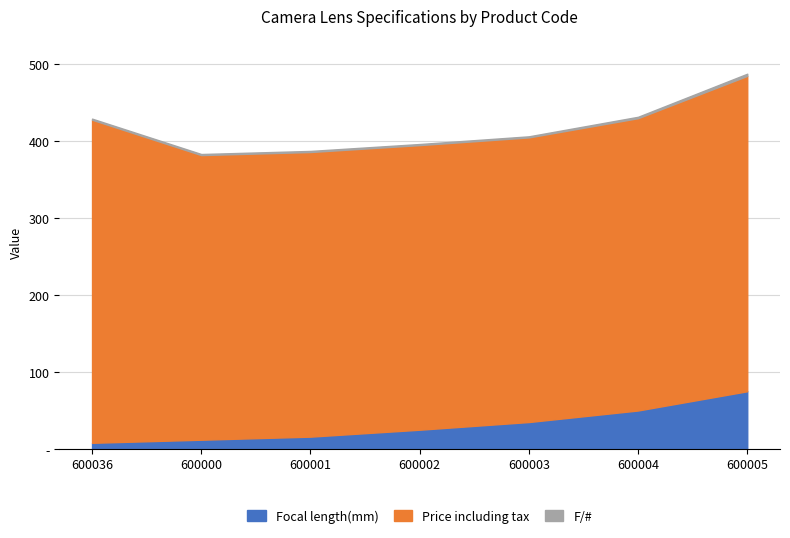

Where does the Focal length(mm) series first go above 25?

600003